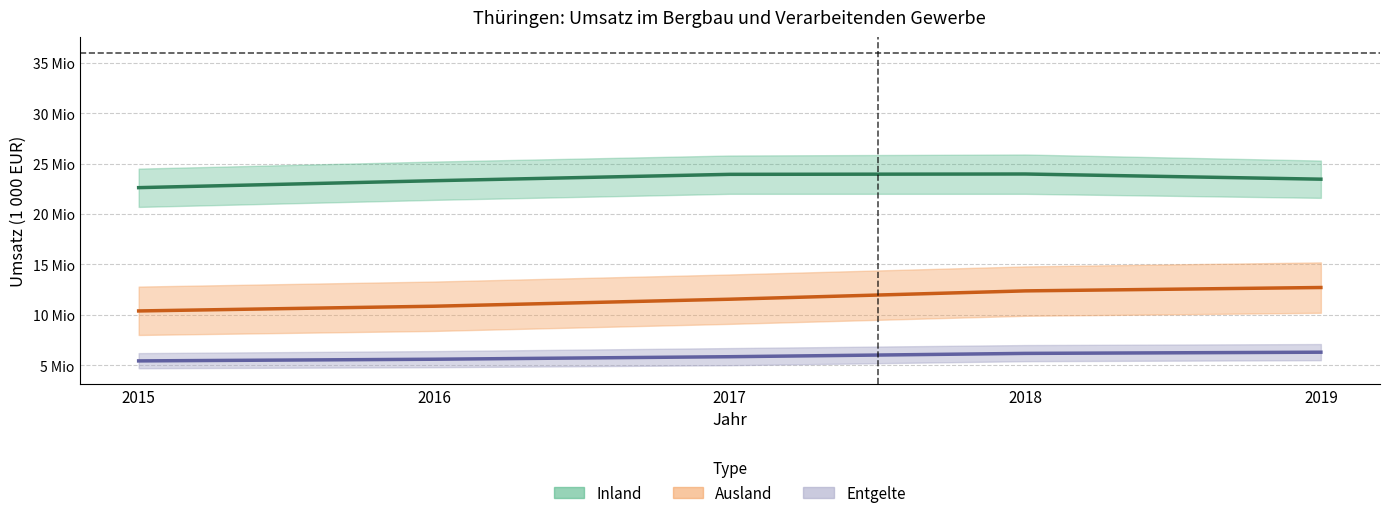

Where is the first local maximum for Inland?

2018